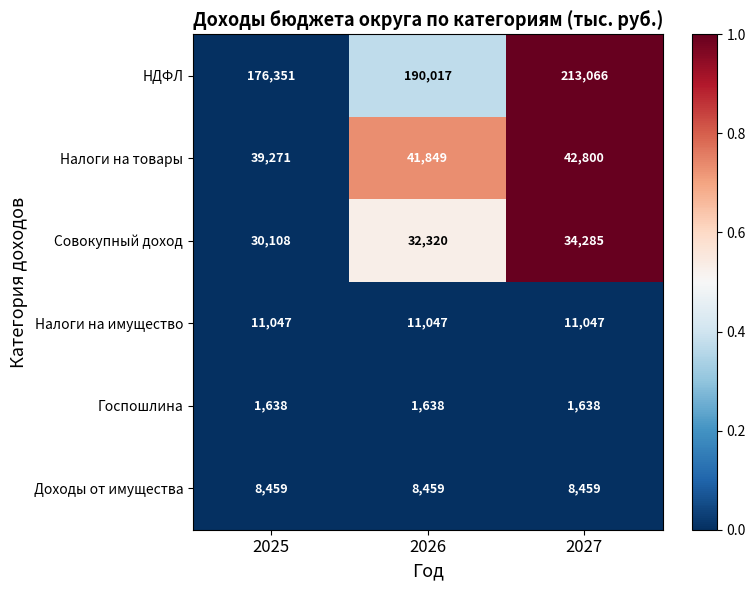

Reading left to right, list all the values displayed in this chart.

НДФЛ: 2025=176351	2026=190017	2027=213066
Налоги на товары: 2025=39271	2026=41849	2027=42800
Совокупный доход: 2025=30108	2026=32320	2027=34285
Налоги на имущество: 2025=11047	2026=11047	2027=11047
Госпошлина: 2025=1638	2026=1638	2027=1638
Доходы от имущества: 2025=8459	2026=8459	2027=8459